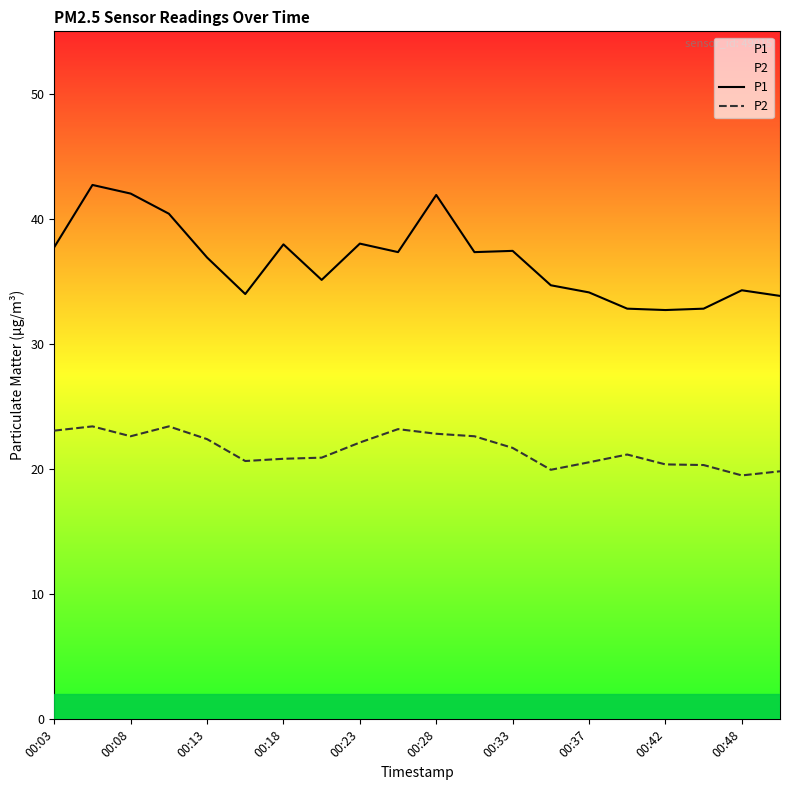

What is the greatest value displayed?

42.7